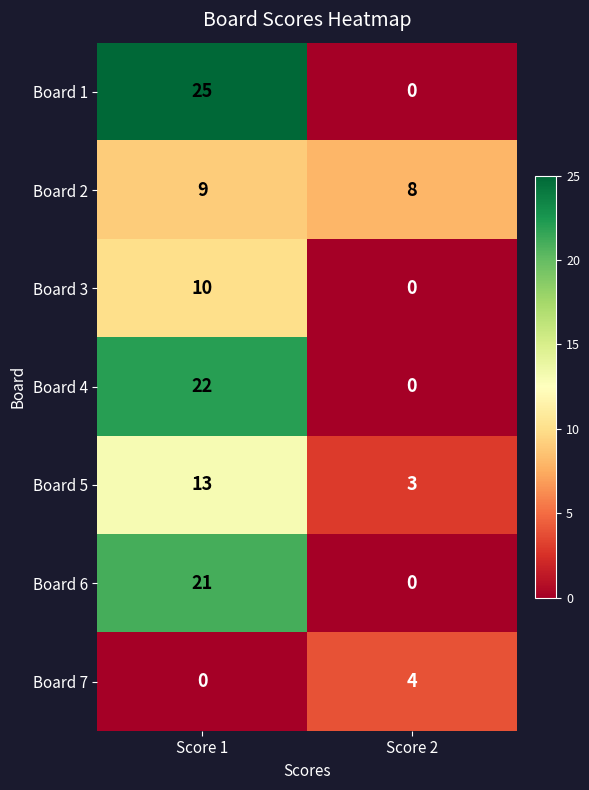

What is the maximum value for Board 4?

22